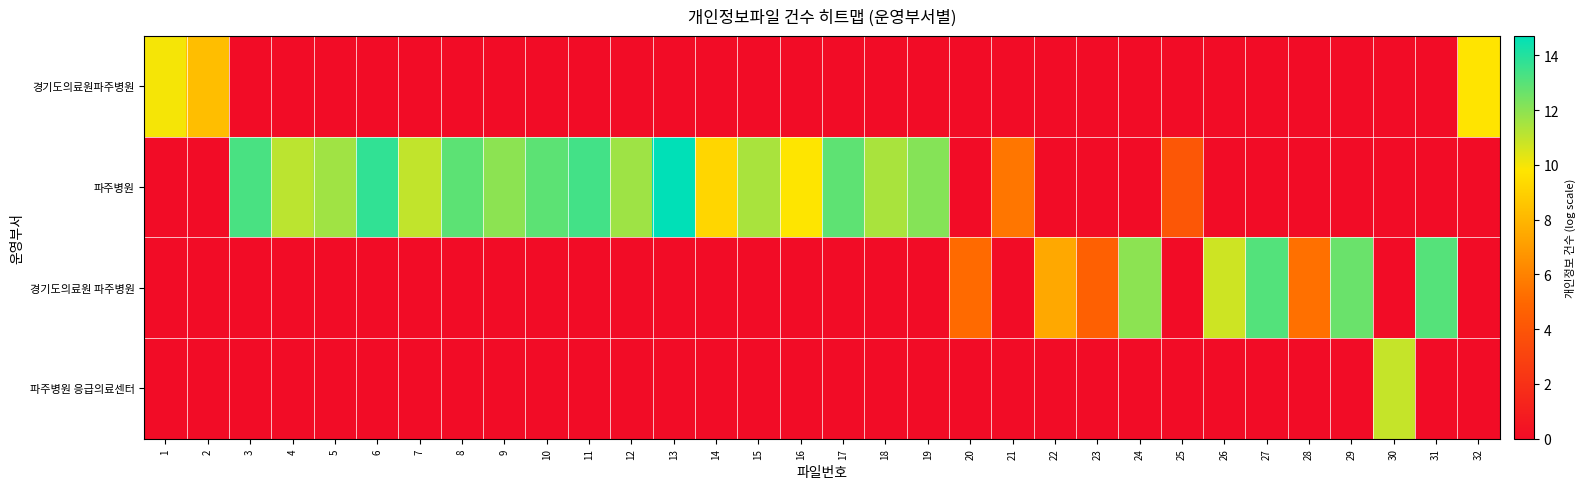

What is the greatest value displayed?

14.7